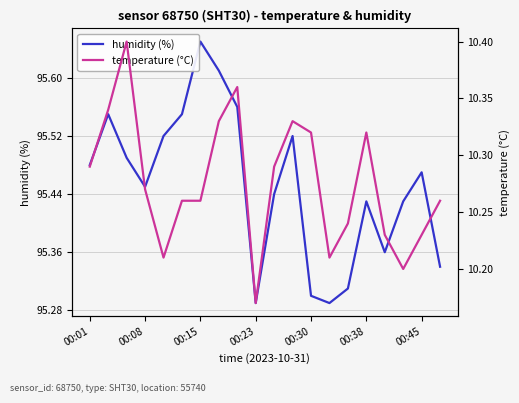

True or false: humidity (%) and temperature (°C) intersect in this chart.

False